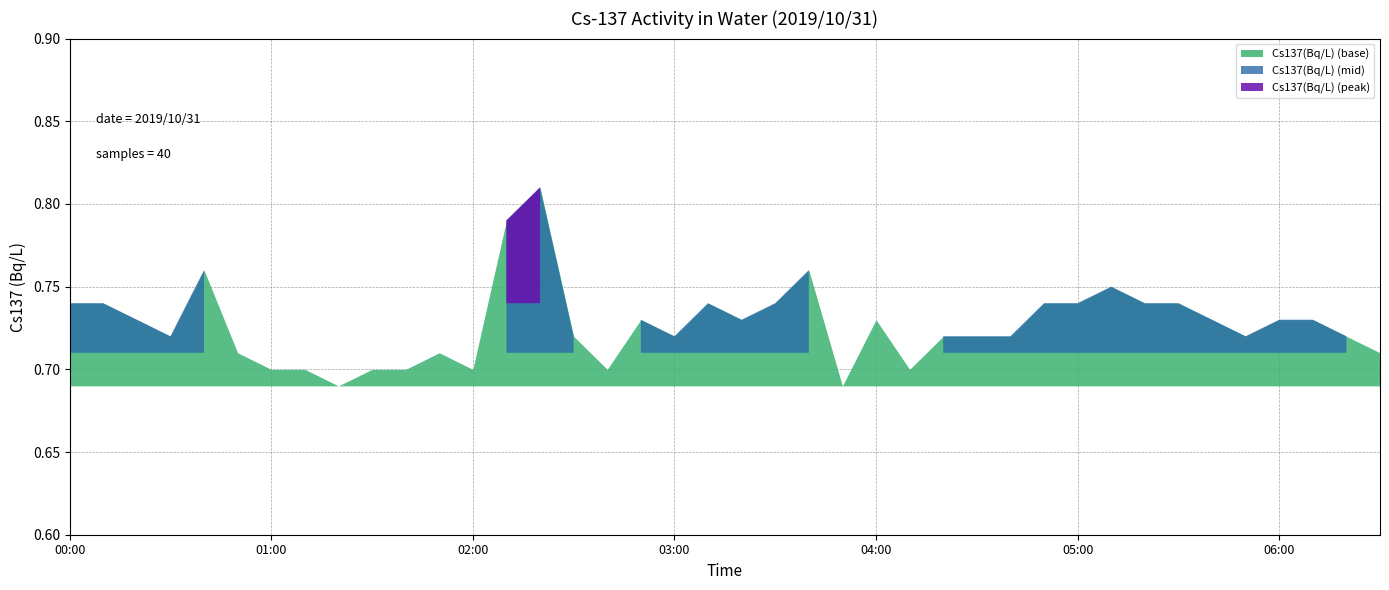

At which category does the data reach its first local peak?

00:40